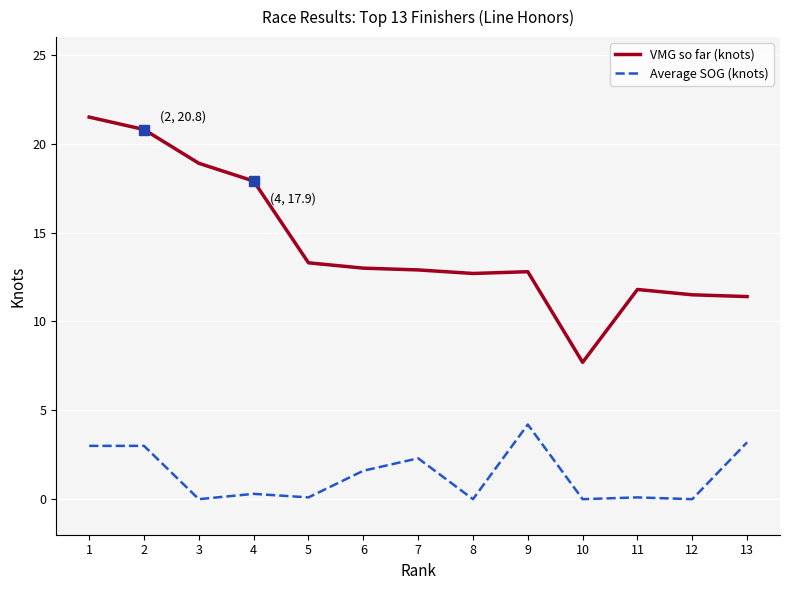

What is the total value across all series at 2?

23.8